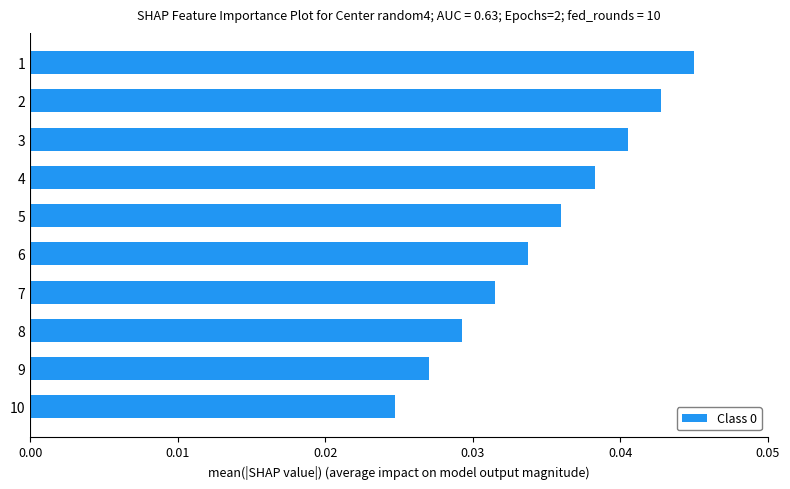

Count the values in the range 0 to 1.

10